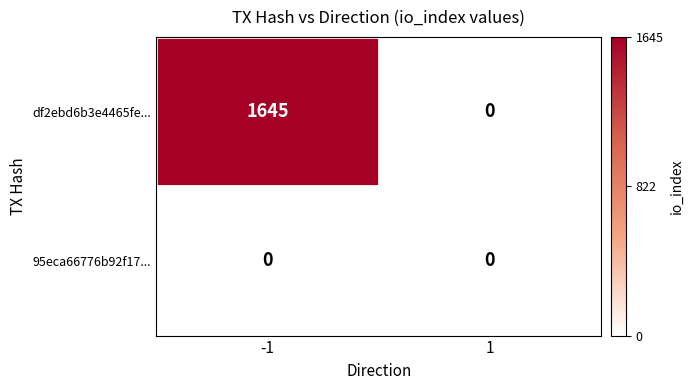

Which label corresponds to the largest value in the chart?

-1